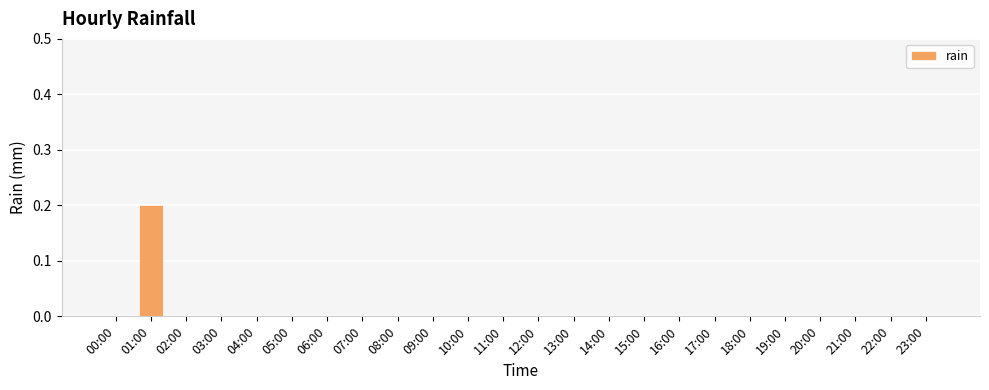

How many data points does each series have?

24